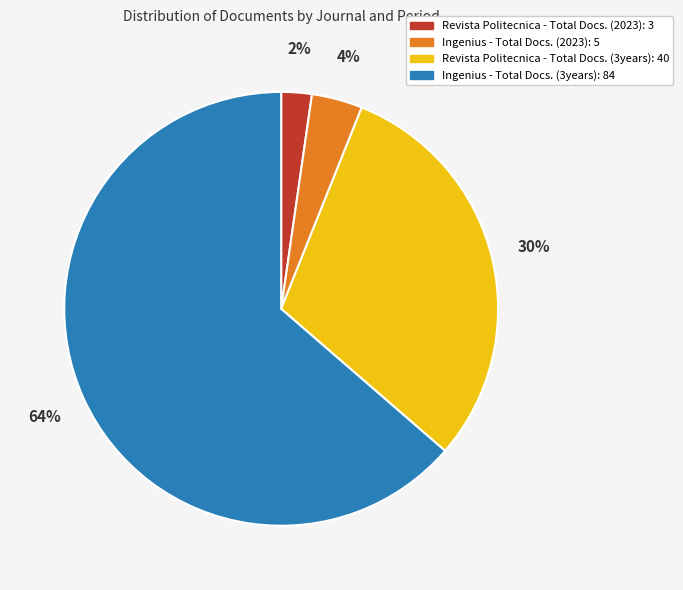

How many segments does this pie chart have?

4